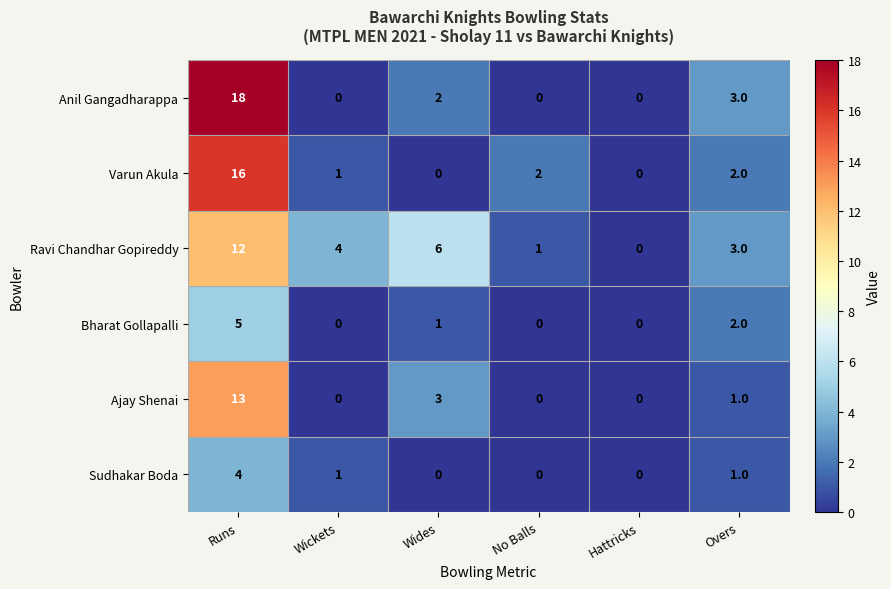

What is the difference between the maximum and minimum values in the Bharat Gollapalli series?

5